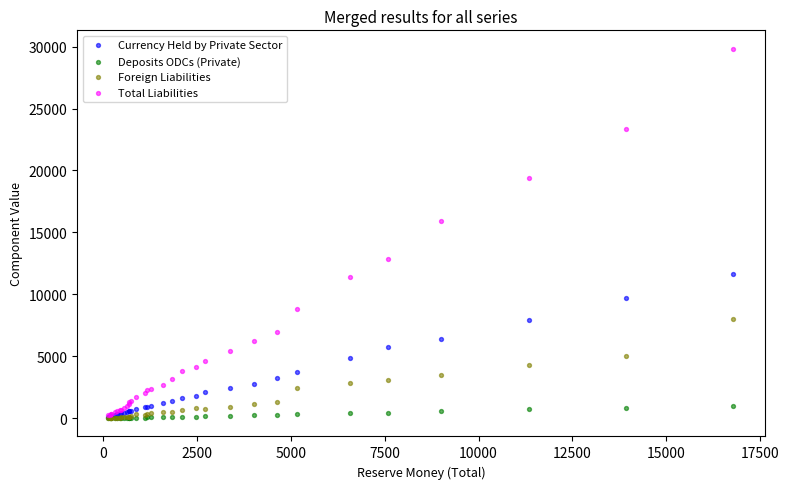

Across all series, what Y value is closest to 14918?

15924.7